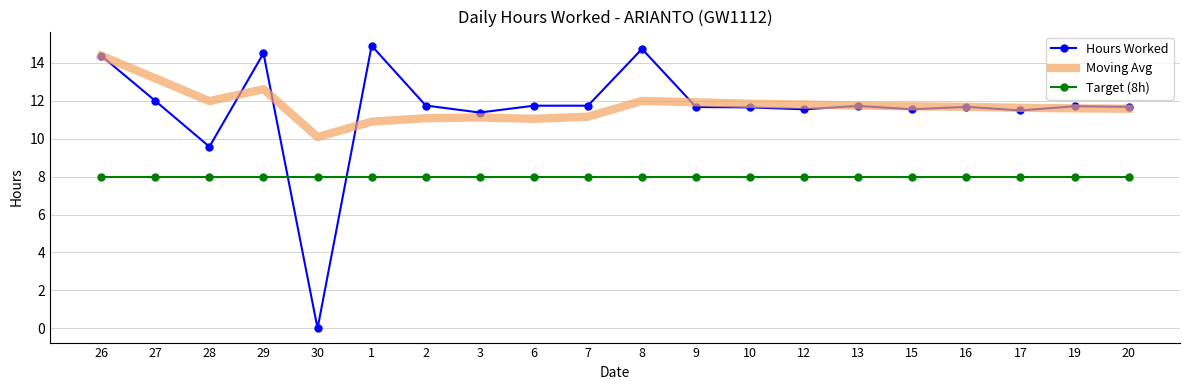

Which series has the widest spread of values?

Hours Worked